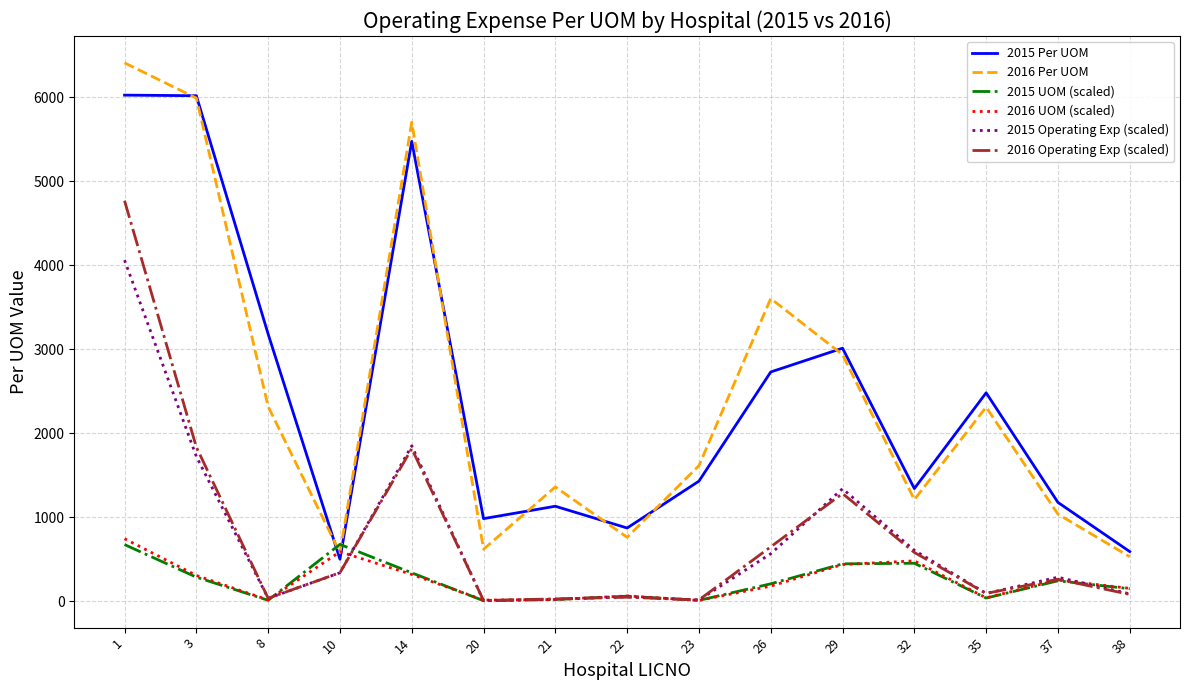

Between 32 and 37, which series saw the biggest shift?

2015 Operating Exp (scaled)